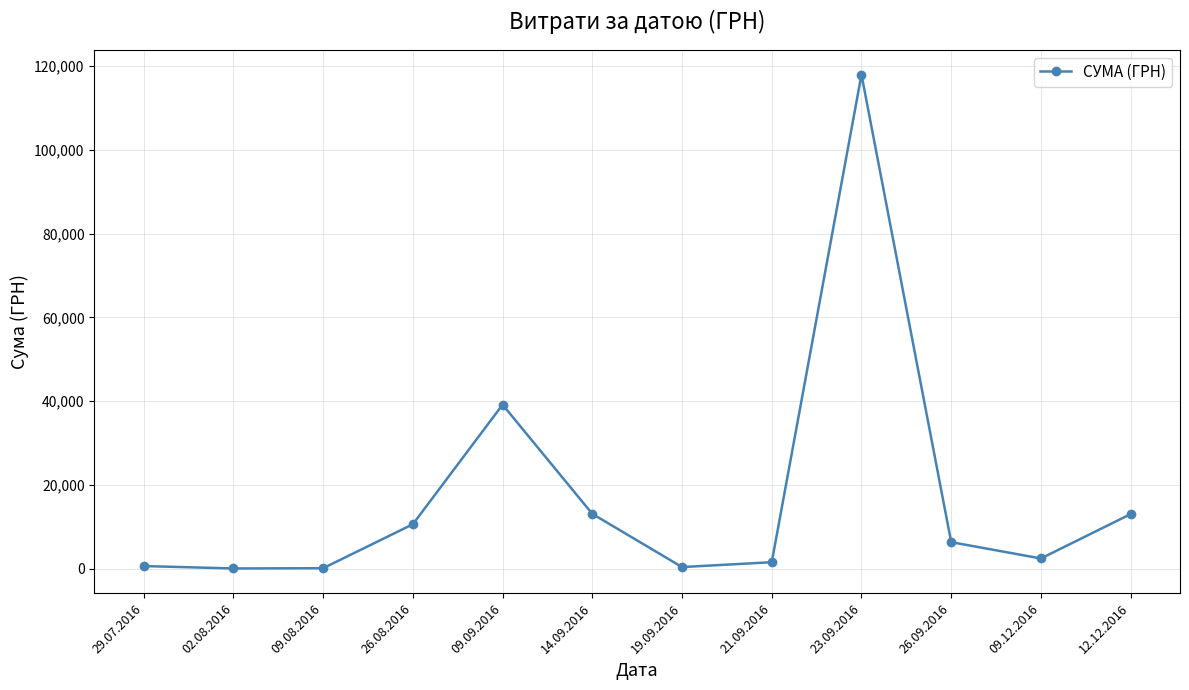

What position from the left is 12.12.2016?

12